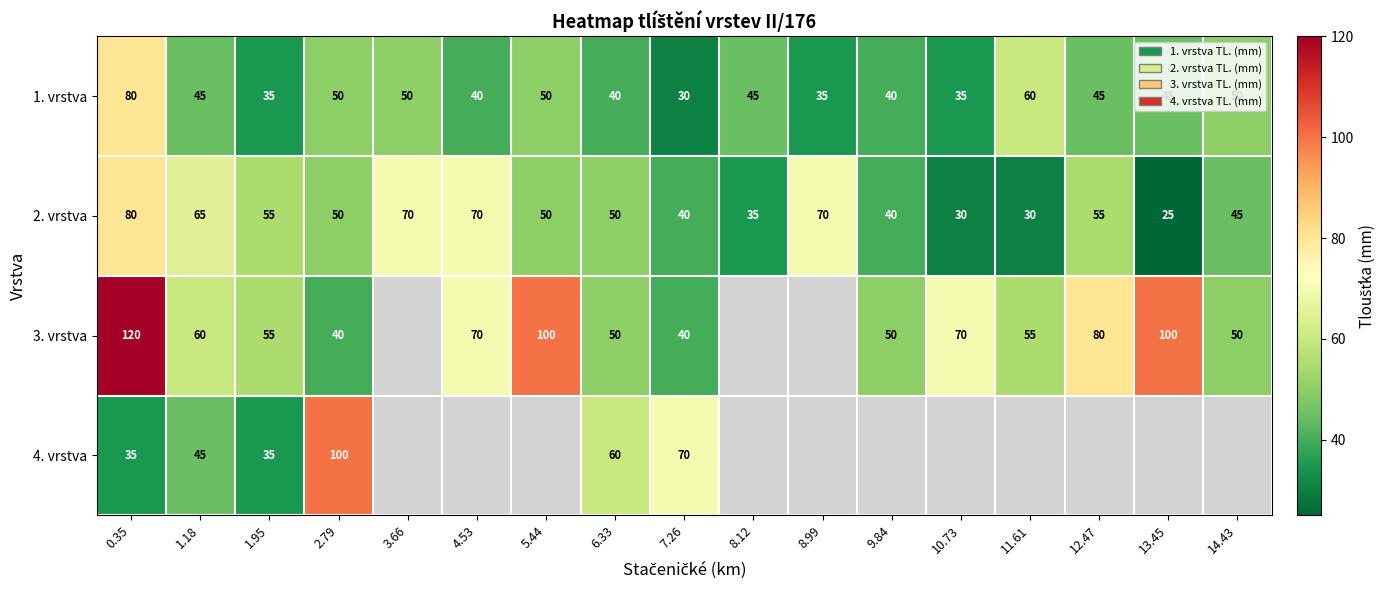

The 2. vrstva series shows 16 at 13.45. True or false?

False